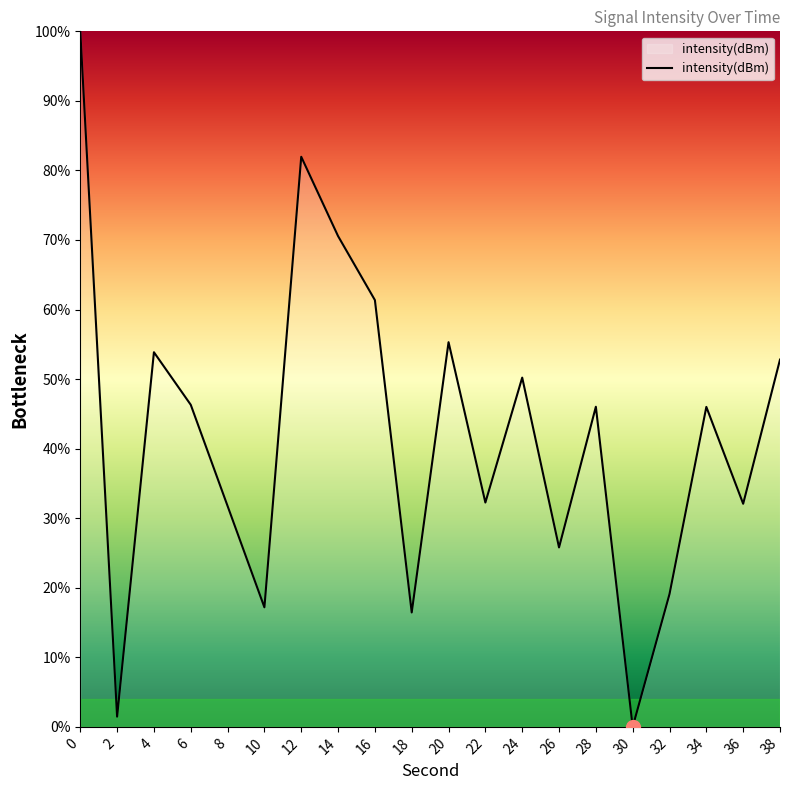

The chart shows a value of 42.0 at 26. True or false?

False